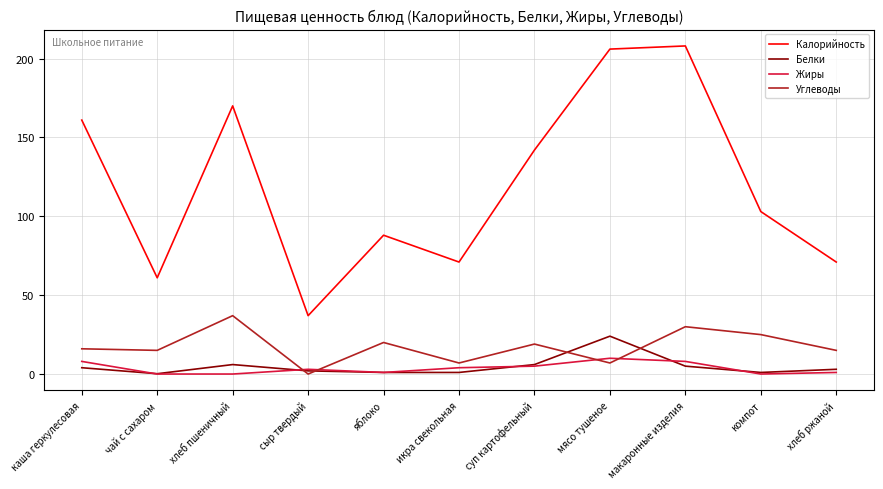

What is the difference between the Калорийность values at хлеб пшеничный and мясо тушеное?

36.0